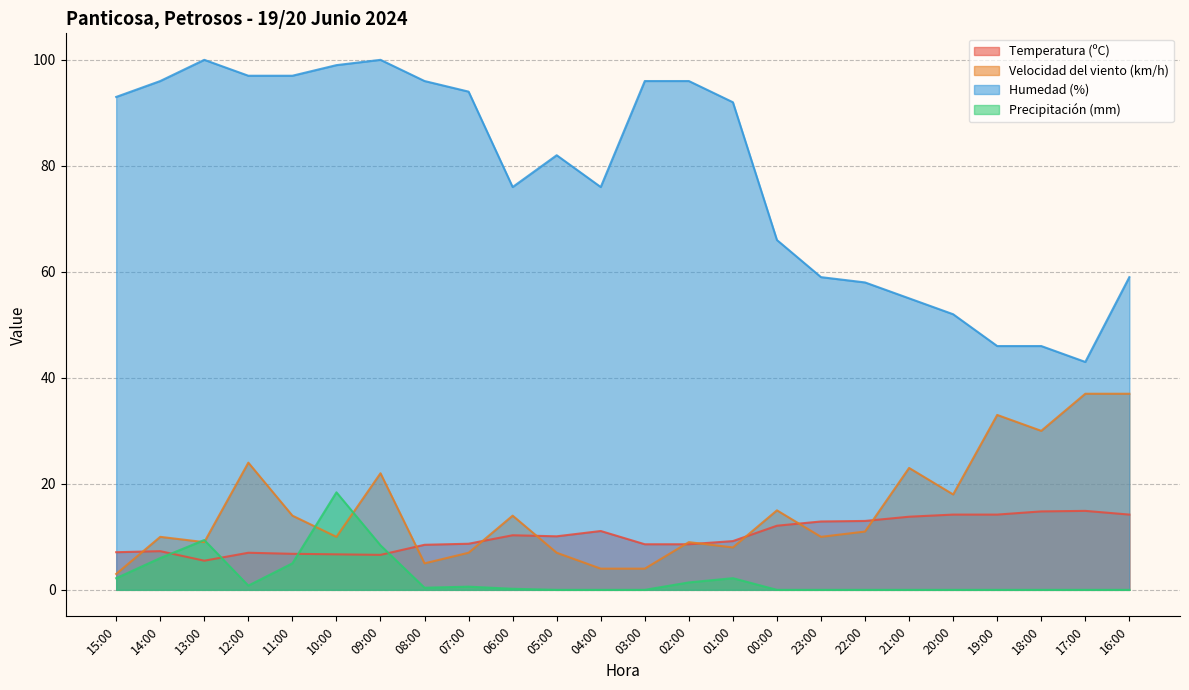

True or false: Humedad (%) has a value of 96.0 at 14:00.

True